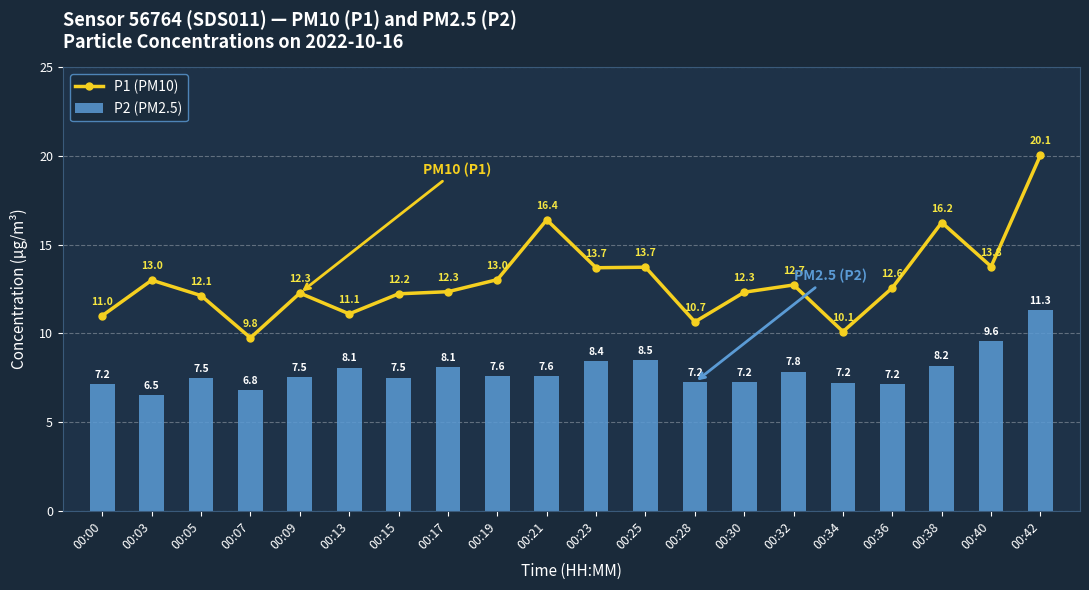

What is the average value of the P1 (PM10) series?

13.0